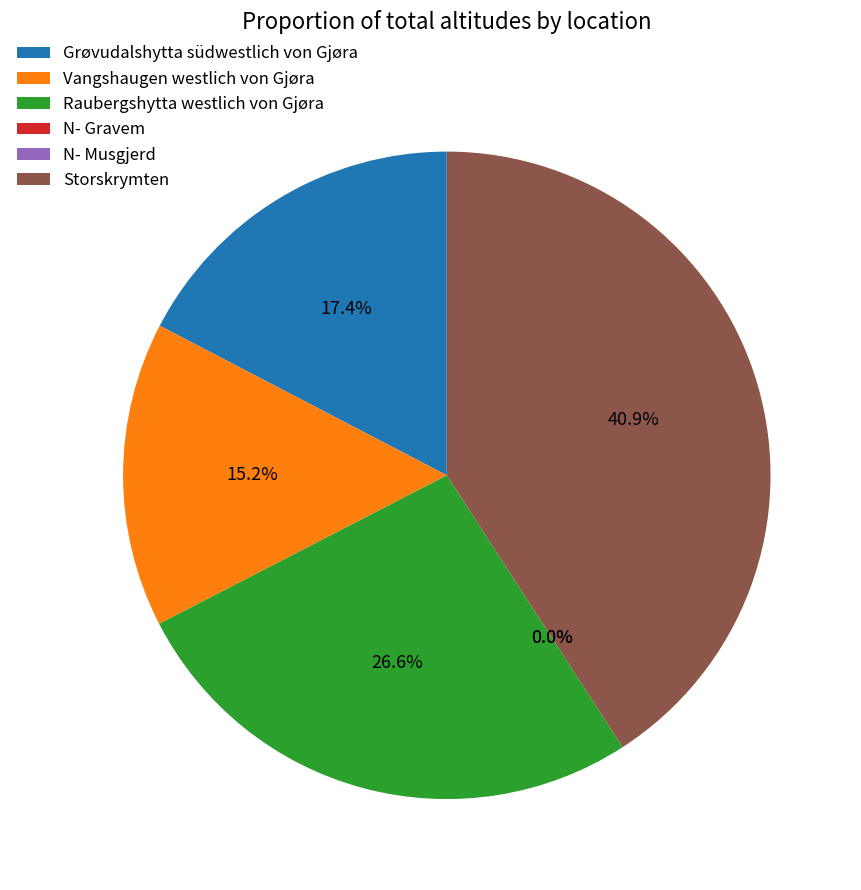

To the nearest percent, what is the difference between the Grøvudalshytta südwestlich von Gjøra and Vangshaugen westlich von Gjøra slice percentages?

2%